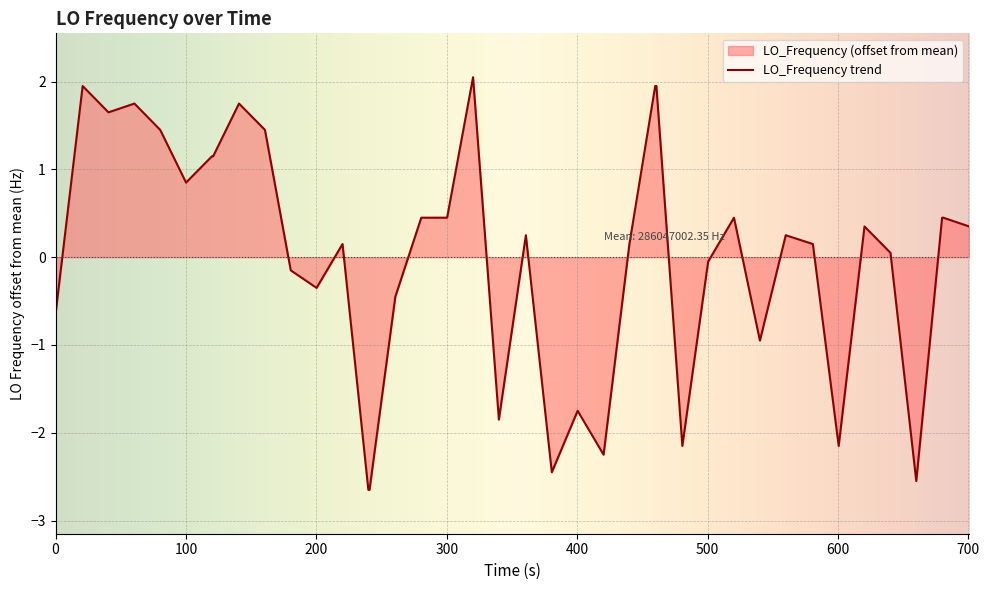

Does the chart display data point markers on the line(s)?

No